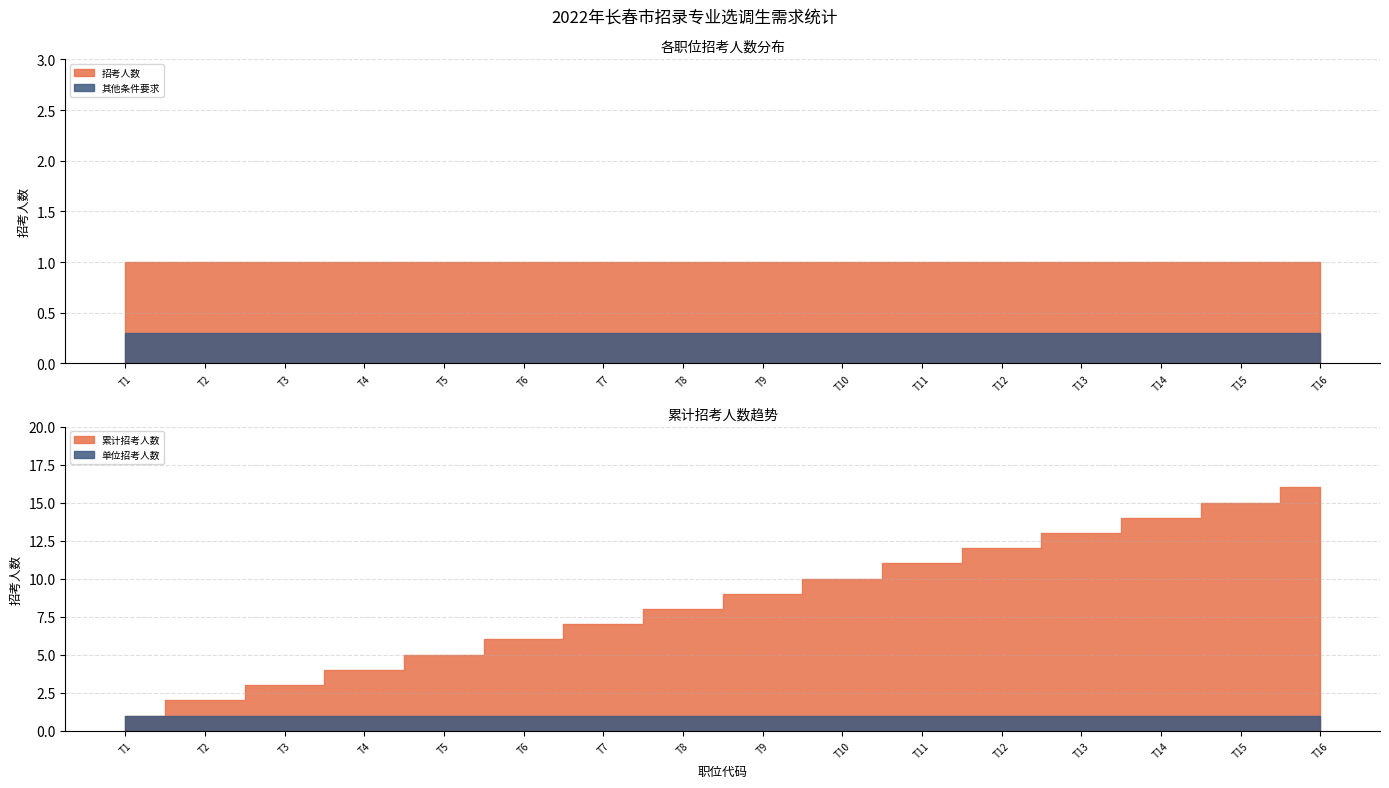

The value of 招考人数 at T5 is 1. True or false?

True